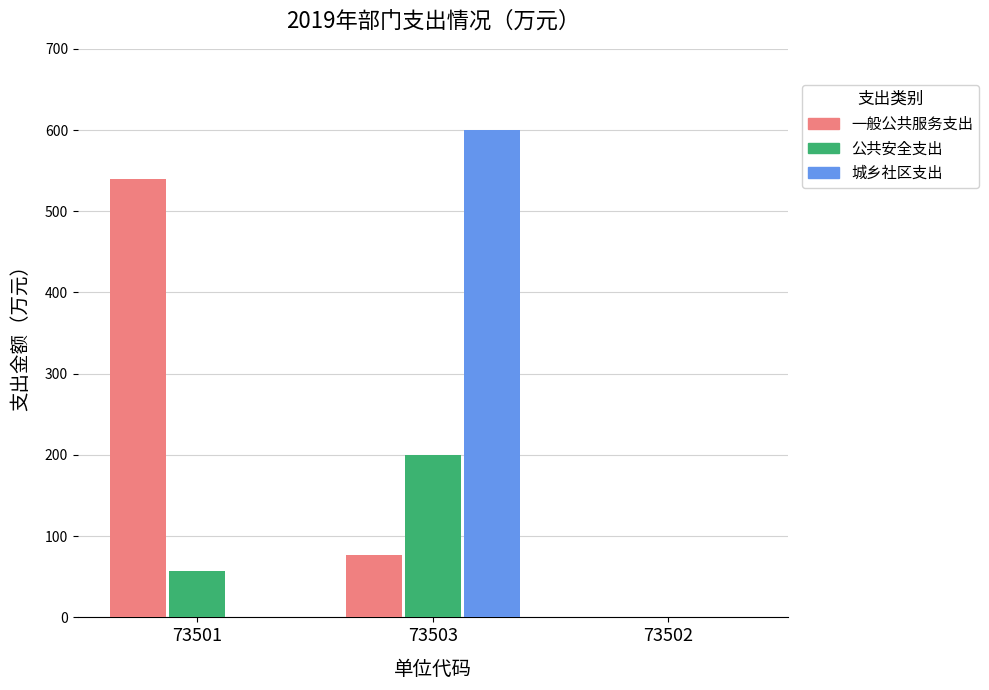

Are the bars horizontal?

No